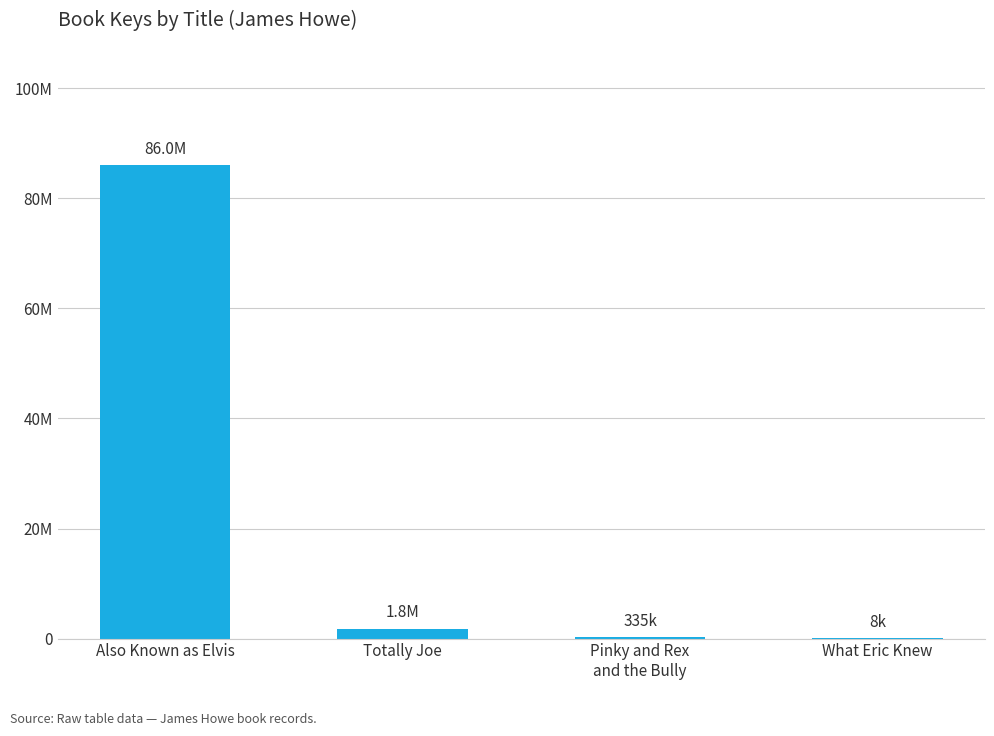

Reading right to left, extract all data points from this chart.

What Eric Knew=8008	Pinky and Rex
and the Bully=335475	Totally Joe=1819390	Also Known as Elvis=86025817